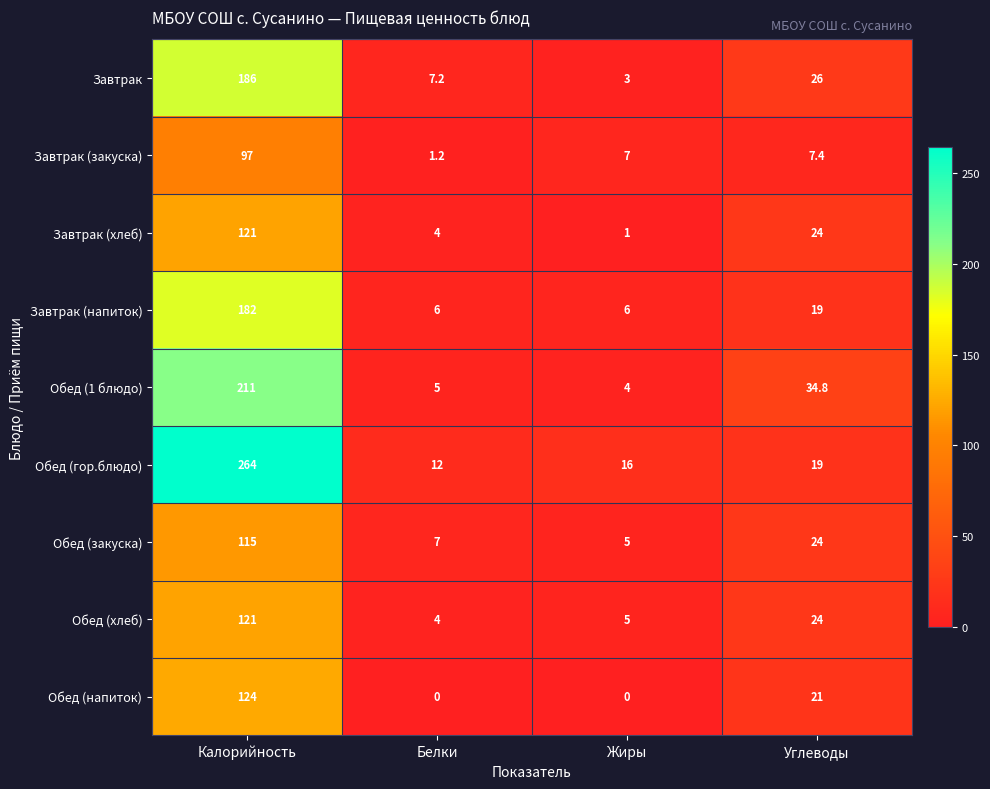

The Обед (1 блюдо) series shows 80.3 at Калорийность. True or false?

False